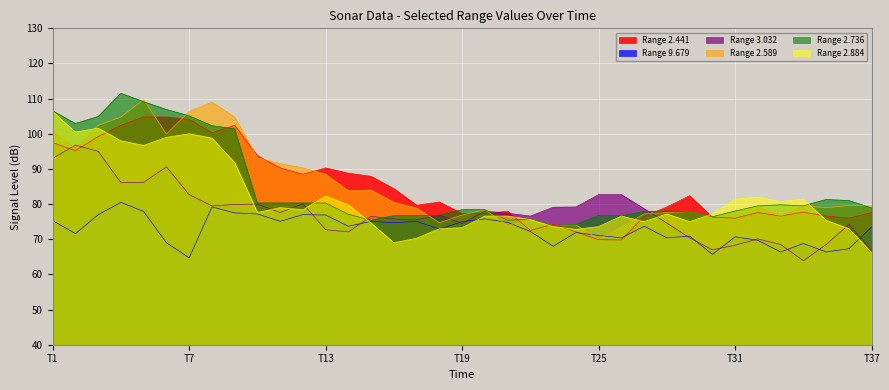

What is the minimum value shown in the chart?

63.9